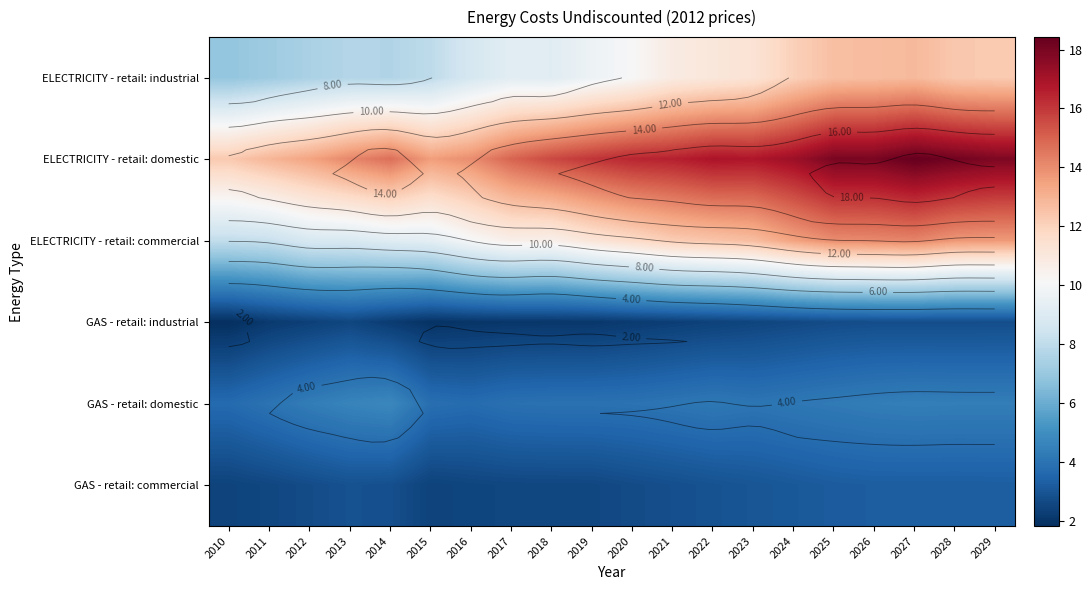

What is the greatest value displayed?

18.4